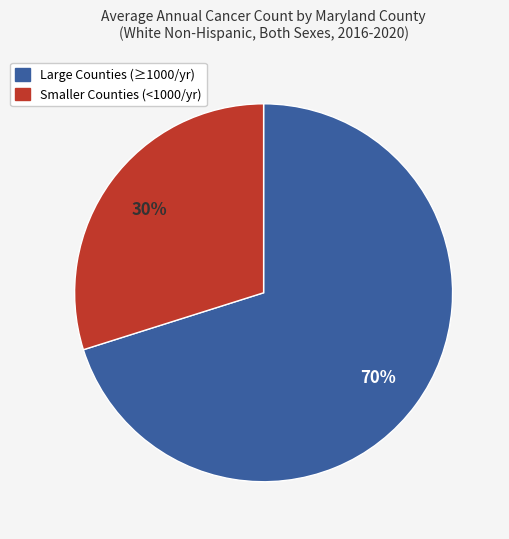

Count the number of slices in the pie.

2